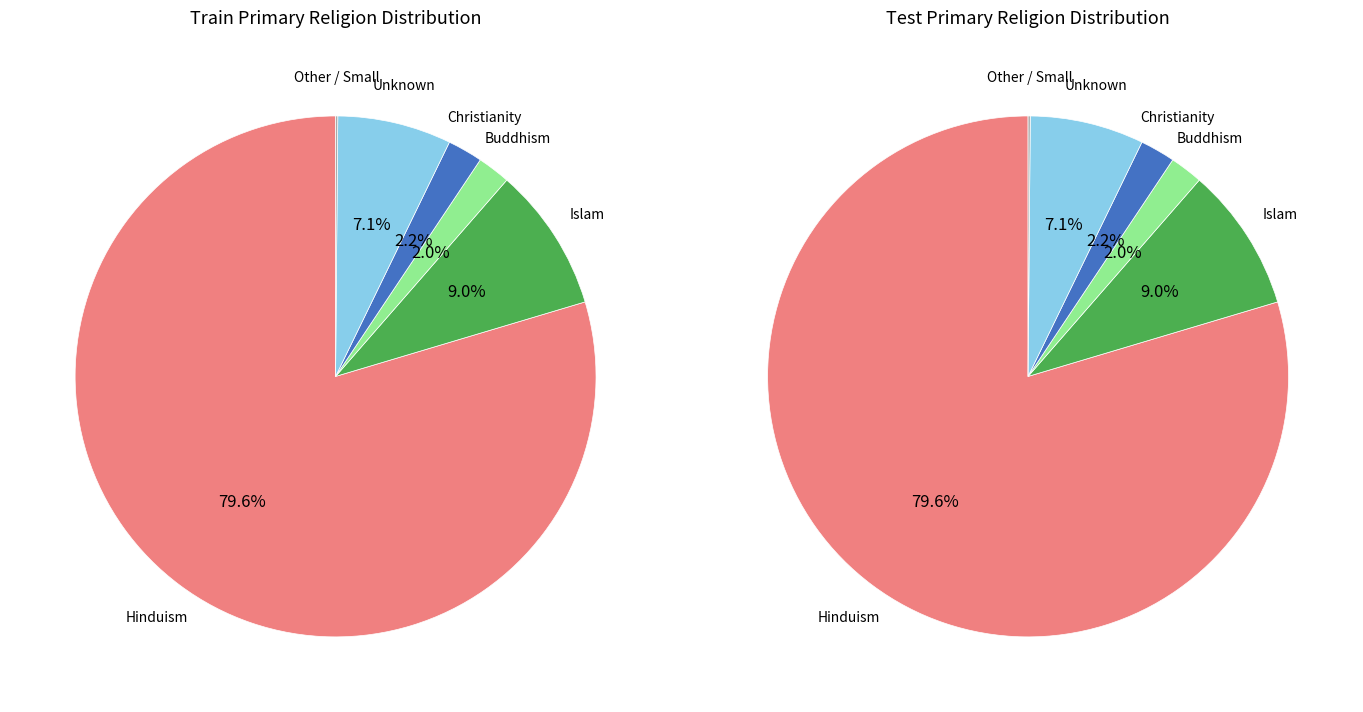

Rank the categories by value from lowest to highest.

Other / Small, Buddhism, Christianity, Unknown, Islam, Hinduism